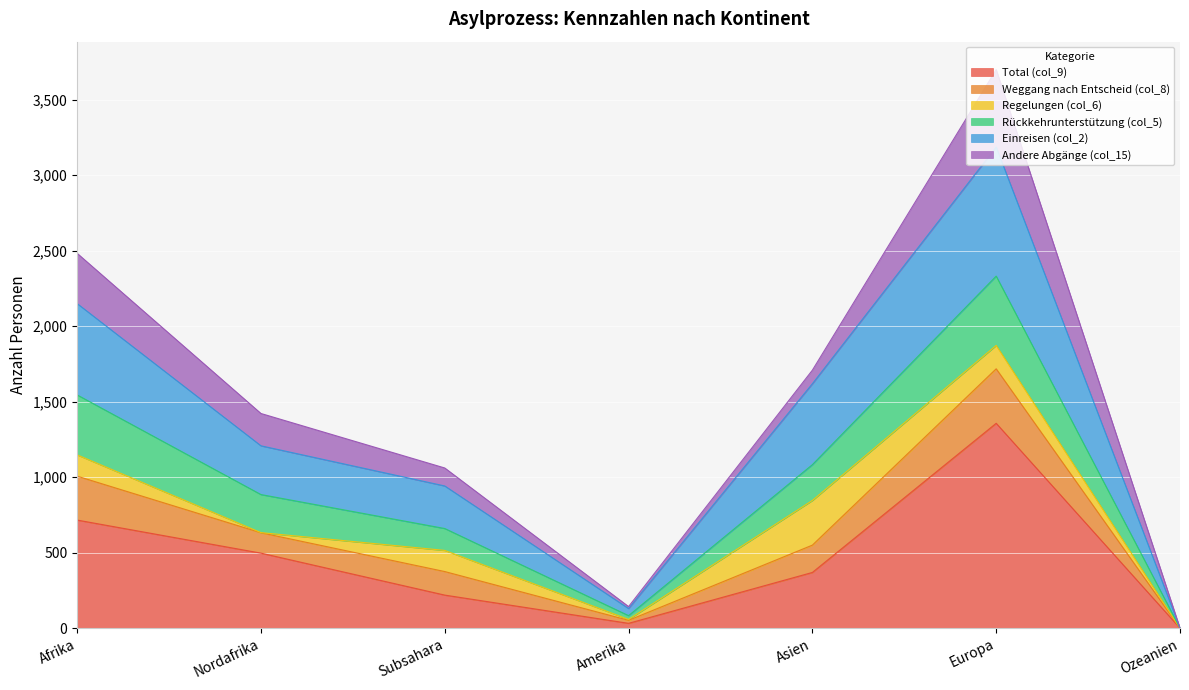

Where is the first local minimum for Einreisen (col_2)?

Amerika